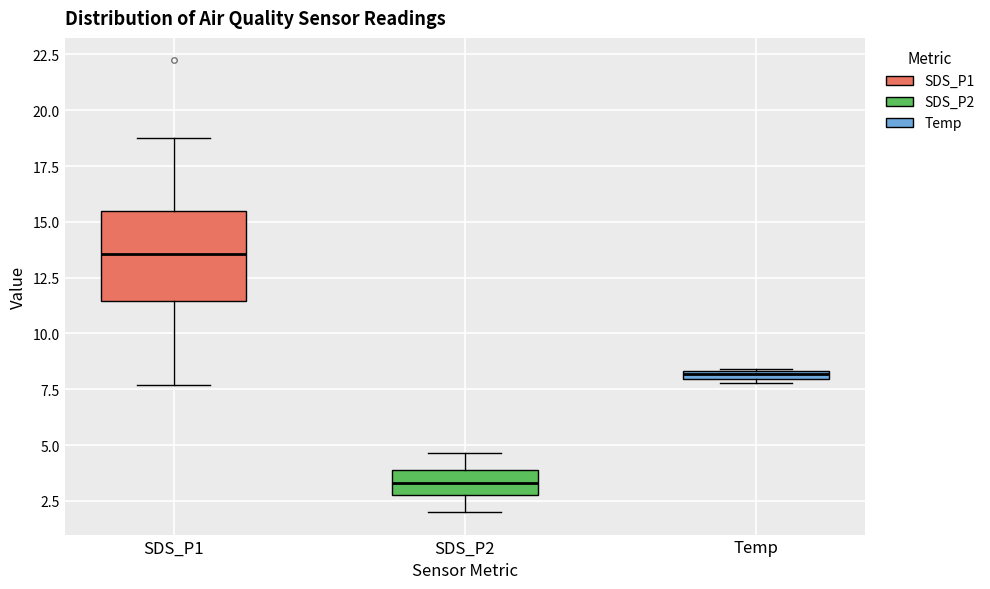

Which box's median line is the highest?

SDS_P1